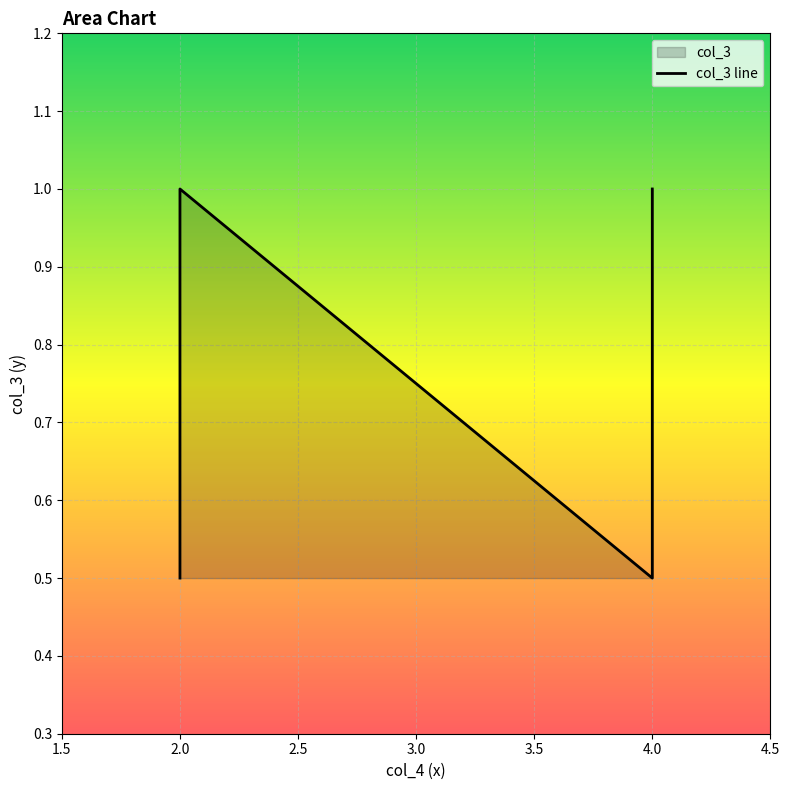

Approximately how many times larger is the value at 4 compared to 2?

0.5